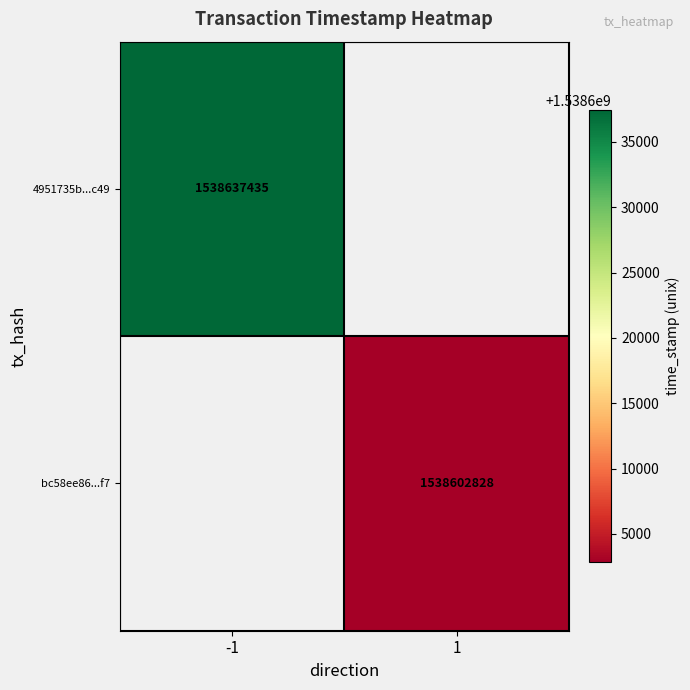

True or false: 4951735b...c49 has a value of 1538637435 at -1.

True